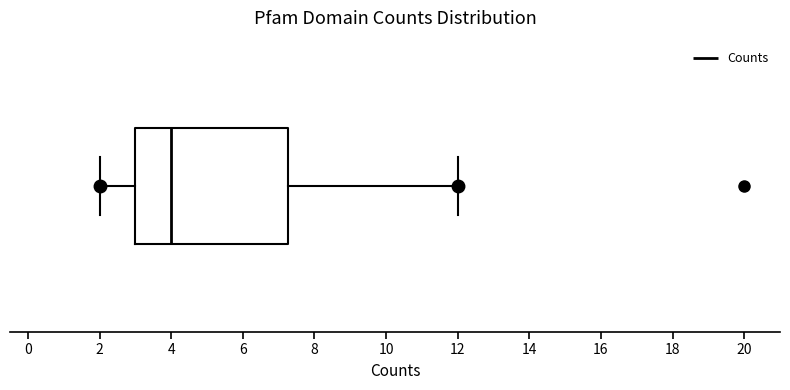

Where is the left edge of the box on the x-axis? The values are not printed on the chart, so give them approximately, as read against the axis.

3.0